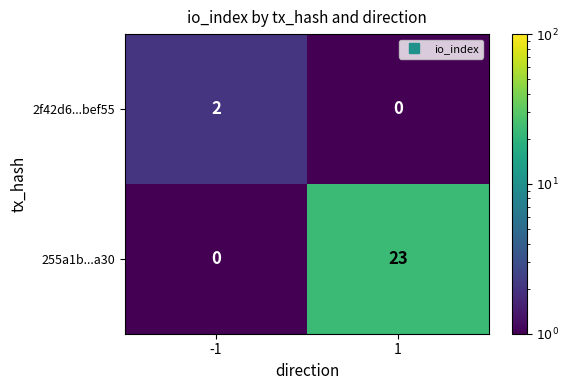

Which series has the largest total across all categories?

255a1b...a30